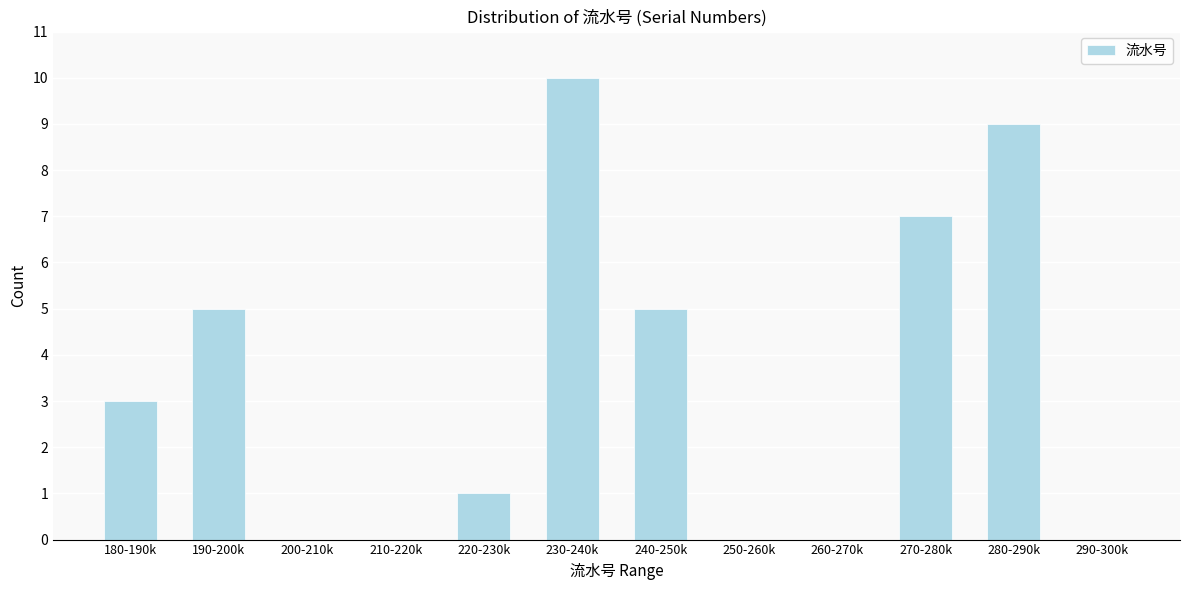

Reading right to left, extract all data points from this chart.

290-300k=0	280-290k=9	270-280k=7	260-270k=0	250-260k=0	240-250k=5	230-240k=10	220-230k=1	210-220k=0	200-210k=0	190-200k=5	180-190k=3